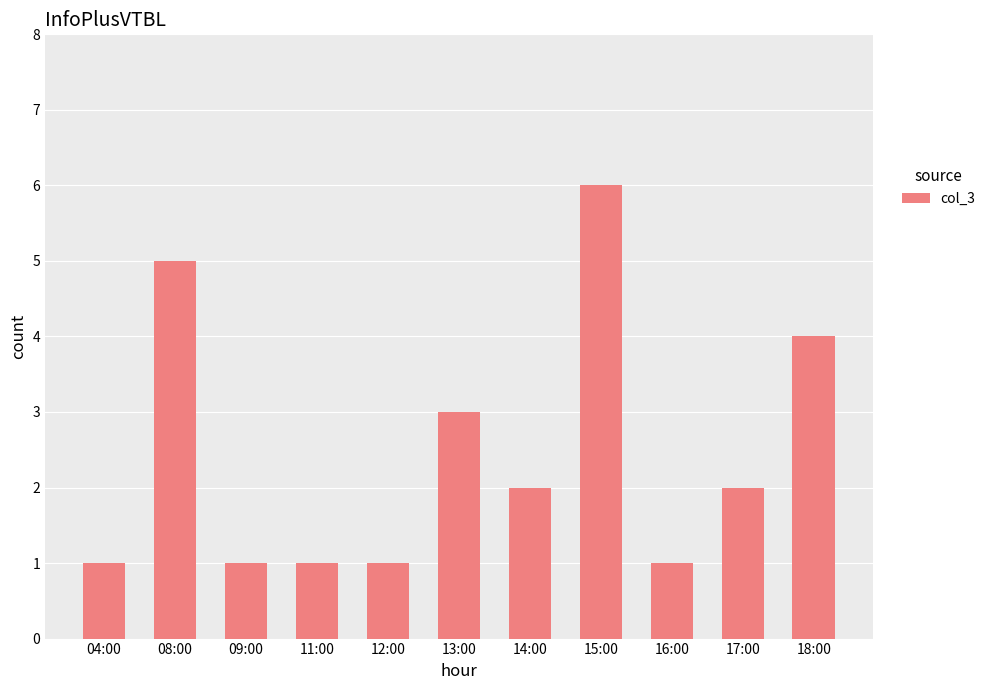

Which label corresponds to the largest value in the chart?

15:00